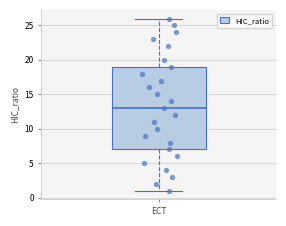

Transcribe this box plot: give where the median line is, the range the box spans, and where the two whiskers end, as read against the y-axis. The values are not printed on the chart, so give them approximately, as read against the axis.

median 13, box 7 to 19, whiskers 1 to 26